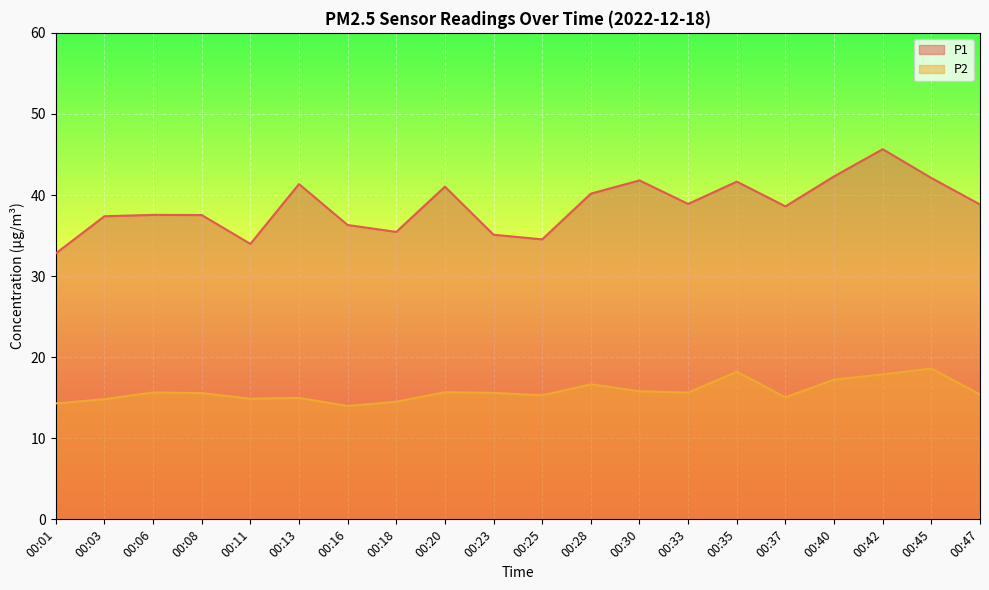

How many data points in P2 are less than 15?

6